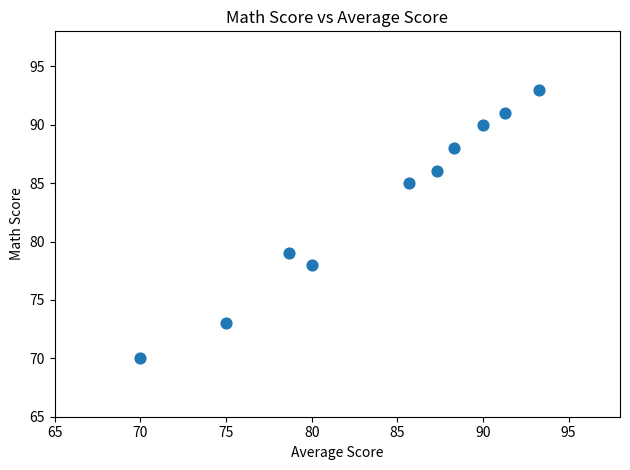

What is the range of Y values (max minus min)?

23